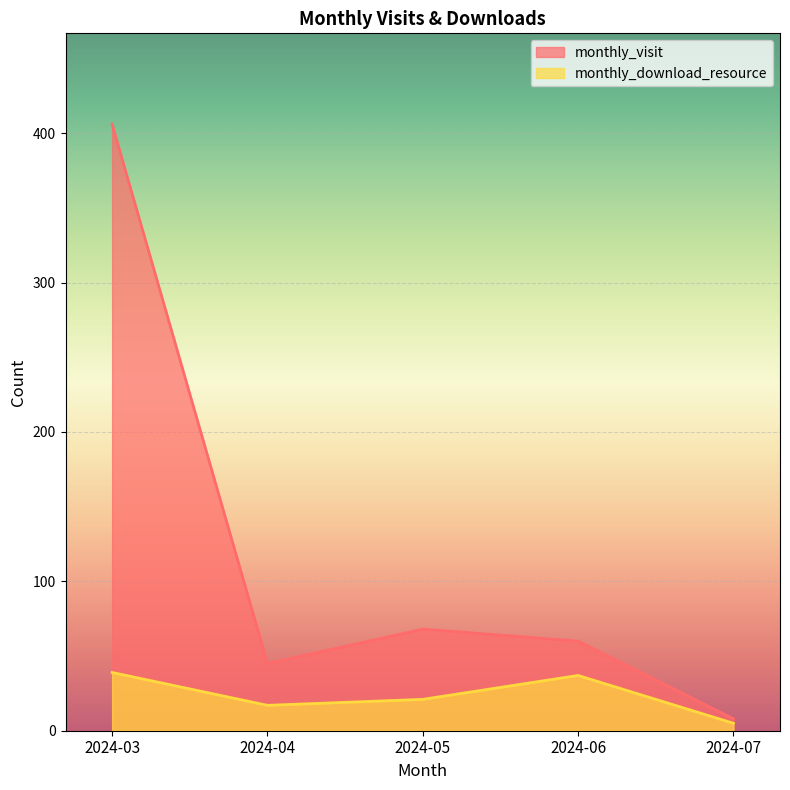

At which label is monthly_download_resource closest to 22?

2024-05